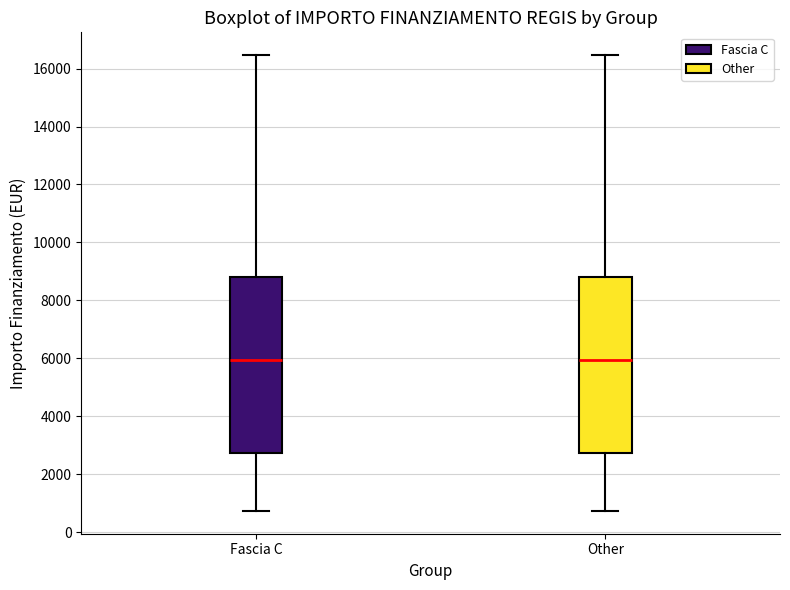

Reading left to right, transcribe this box plot: for each box, give where its median line is, the range the box spans, and where its two whiskers end, as read against the y-axis. The values are not printed on the chart, so give them approximately, as read against the axis.

Fascia C: median 6000, box 2800 to 8800, whiskers 800 to 16400
Other: median 6000, box 2800 to 8800, whiskers 800 to 16400